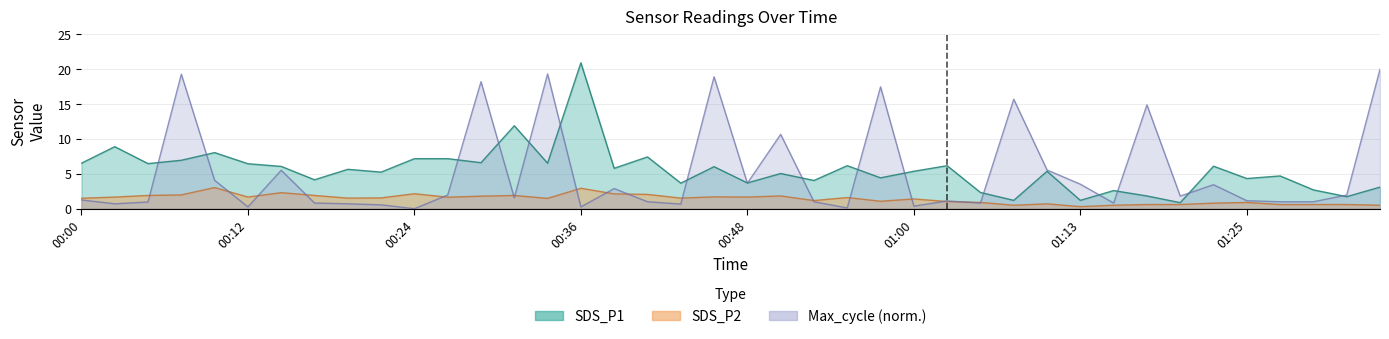

Count the number of categories in the chart.

40